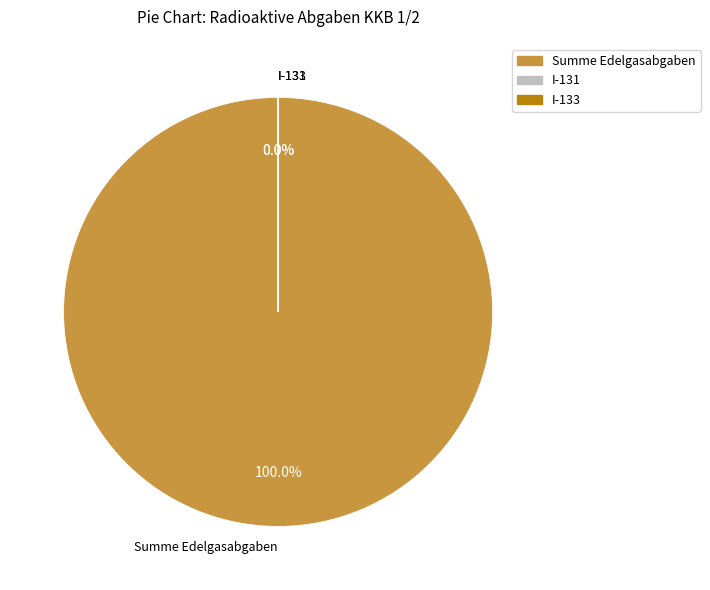

To the nearest percent, what is the difference between the largest and smallest slice percentages?

100%